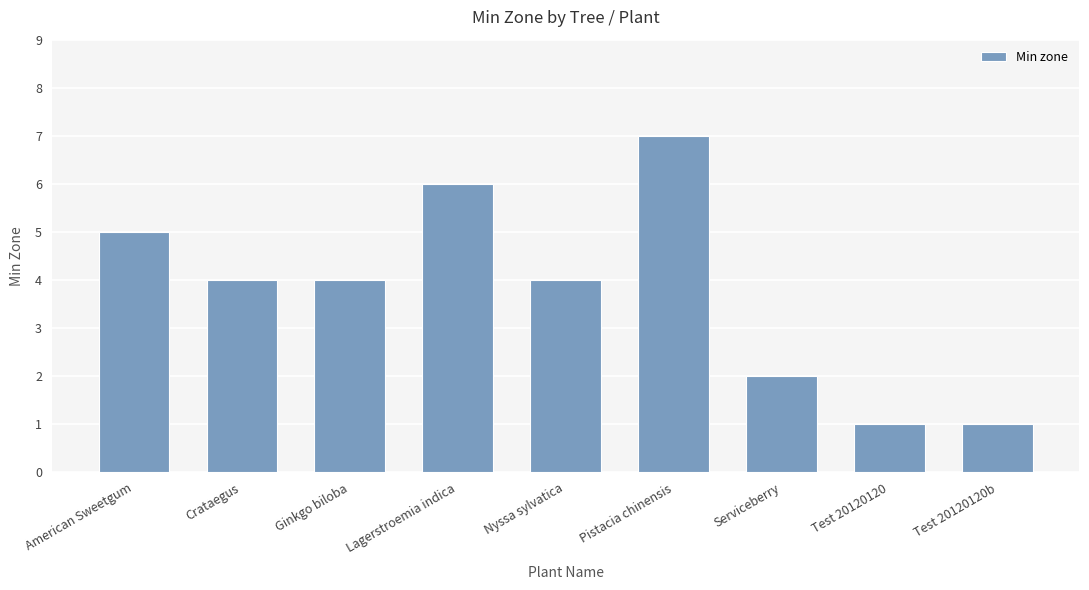

Is it true that the value at American Sweetgum is 5?

True